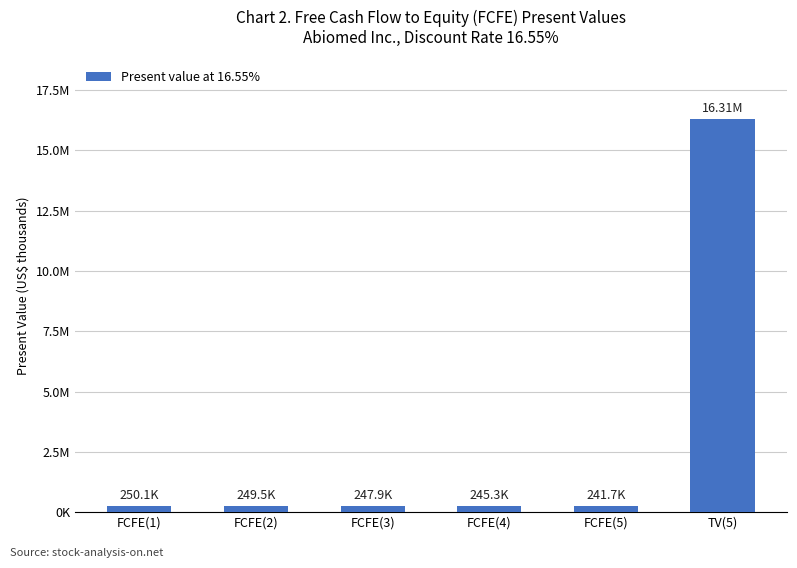

Does the chart contain stacked bars?

No